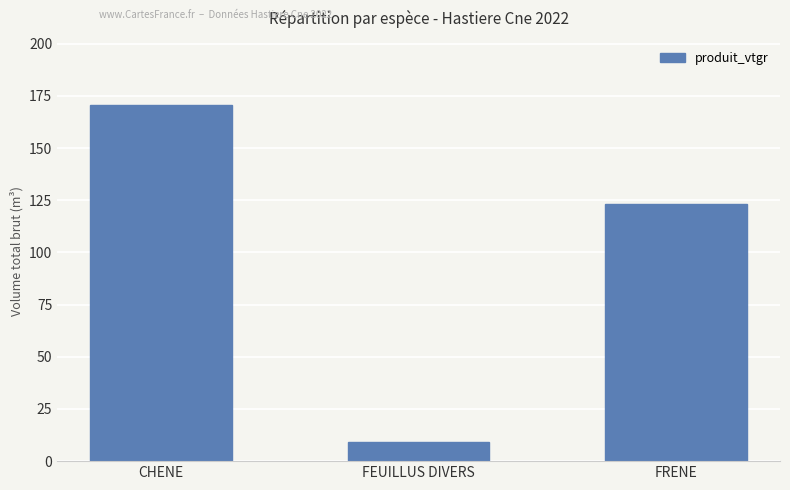

Is it true that the value at FEUILLUS DIVERS is 15.4?

False